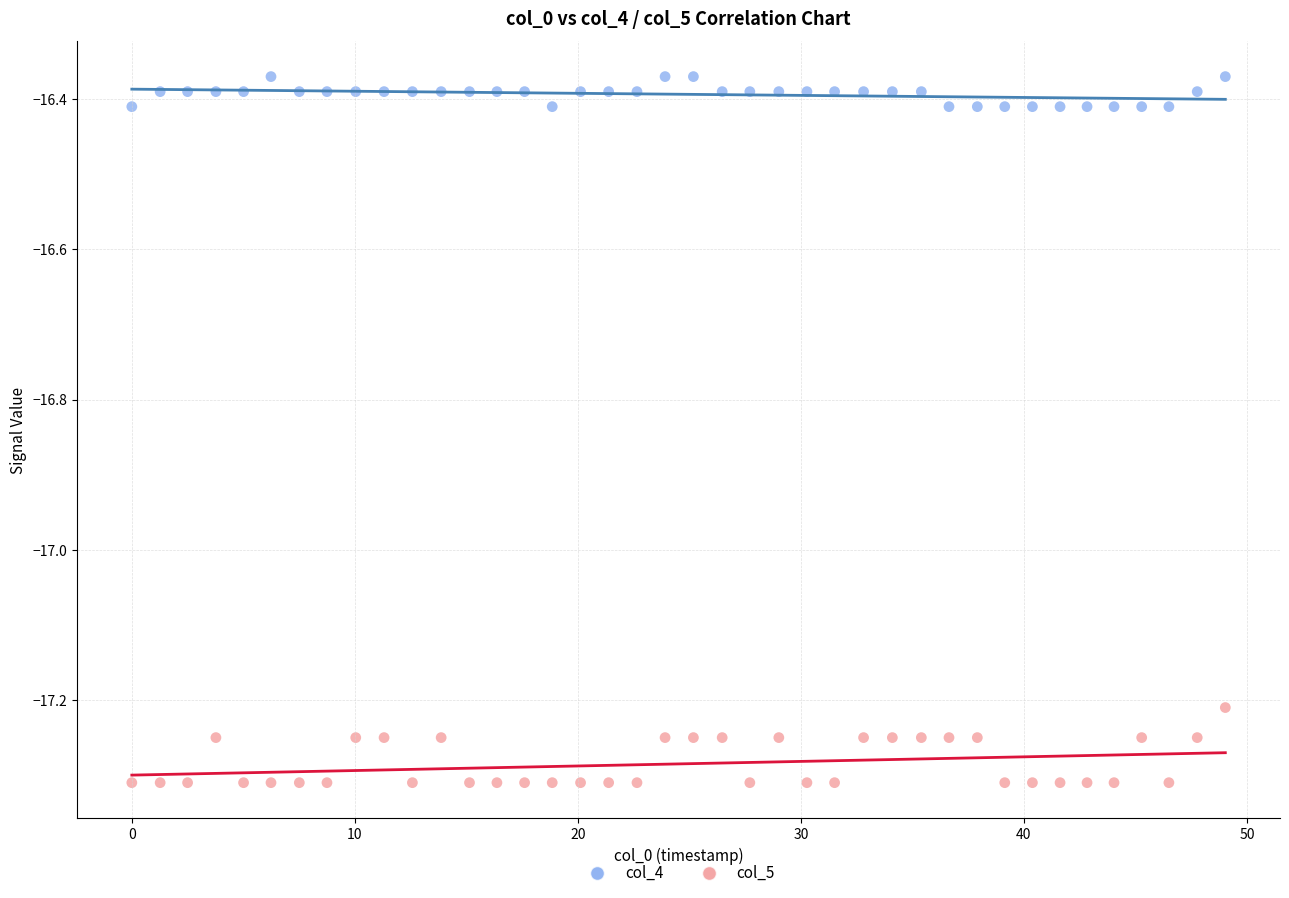

Which series reaches the minimum Y coordinate?

col_5